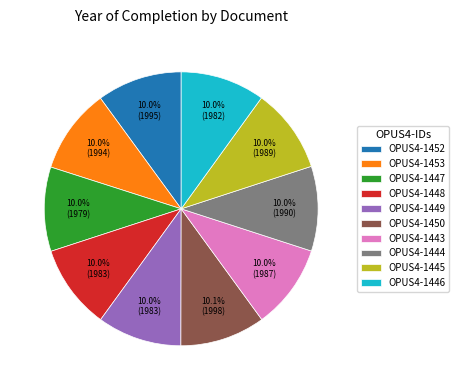

What percentage is the OPUS4-1452 slice, to the nearest percent?

10%